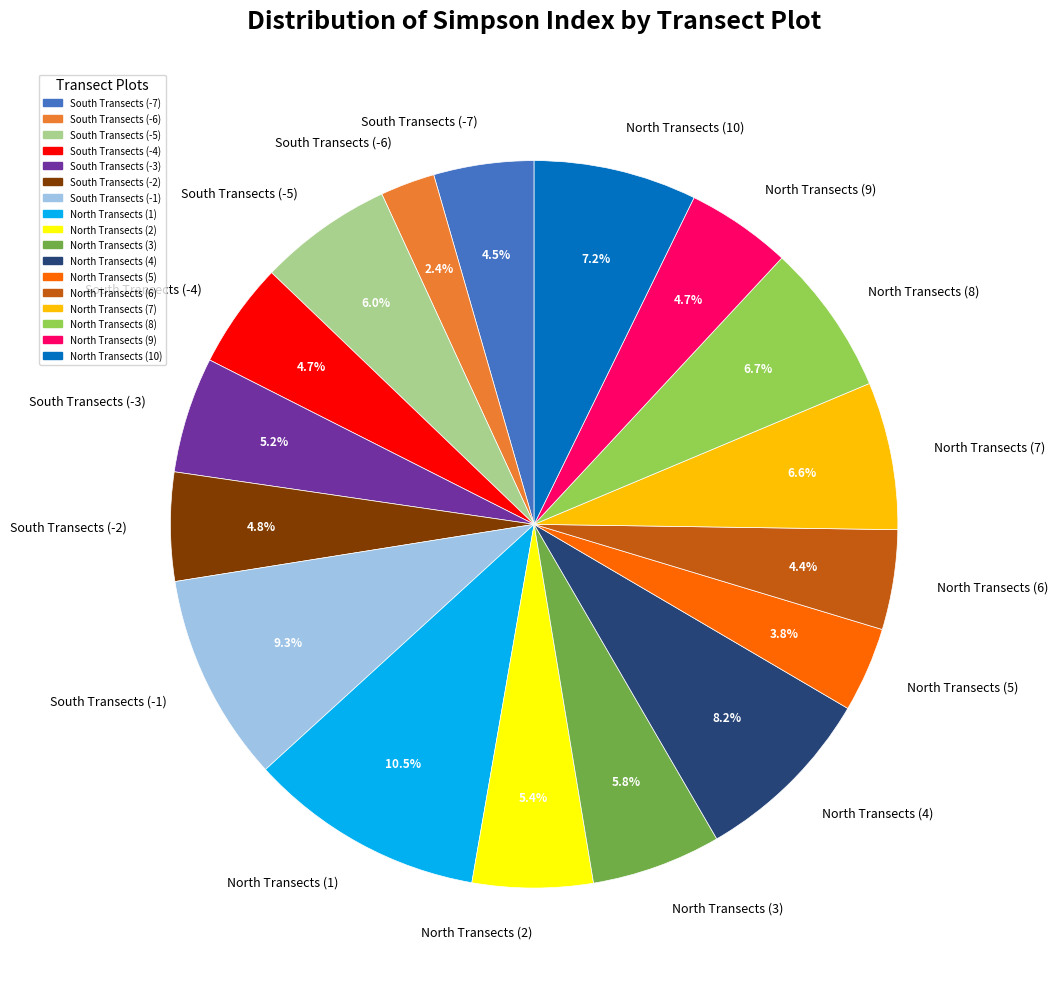

To the nearest percent, what percentage of the pie is North Transects (8)?

7%